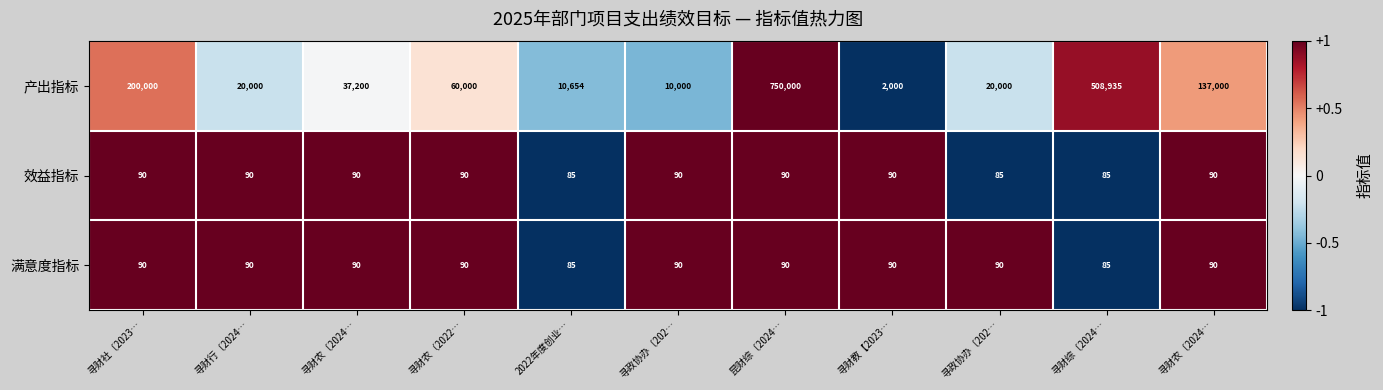

How many values in the 效益指标 series are below 90?

3